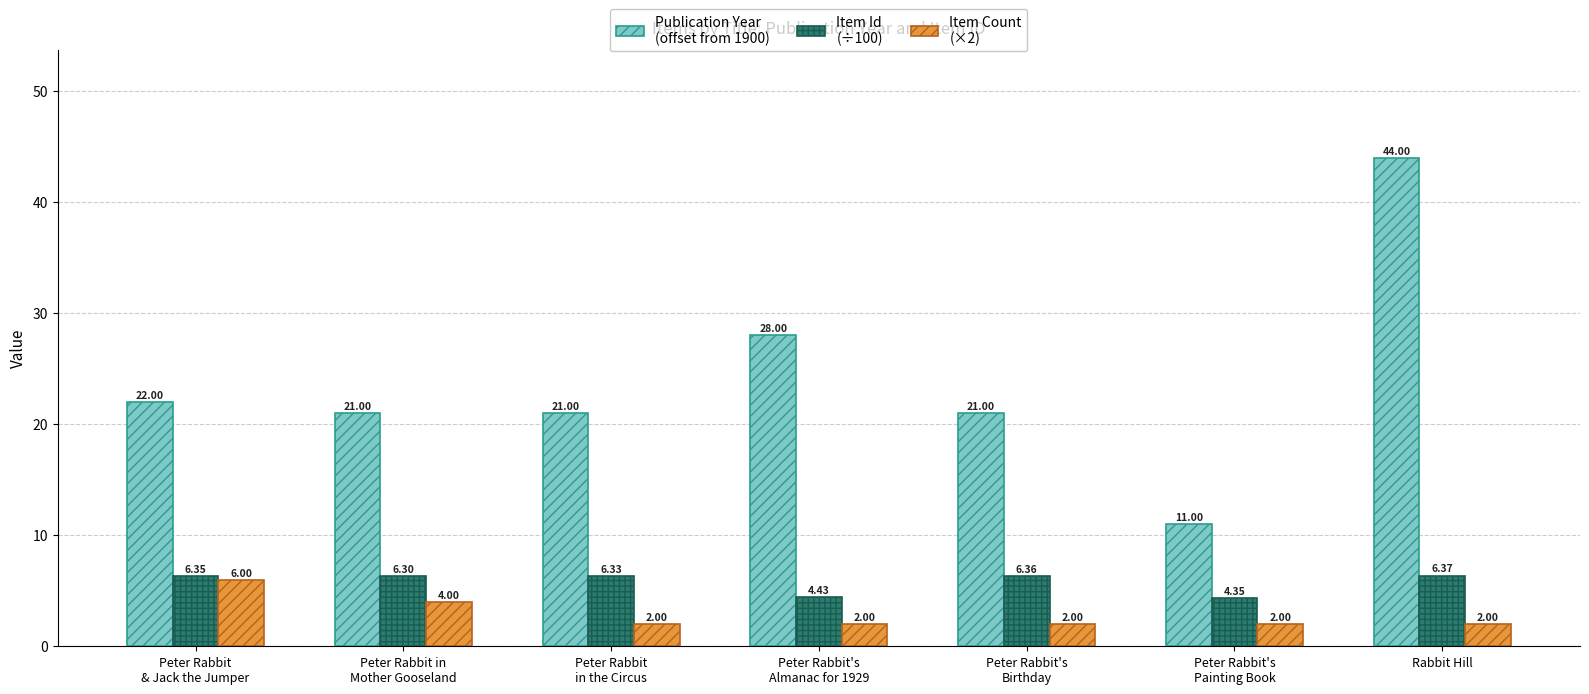

What is the spread (max minus min) of values at Peter Rabbit's
Painting Book?

9.0